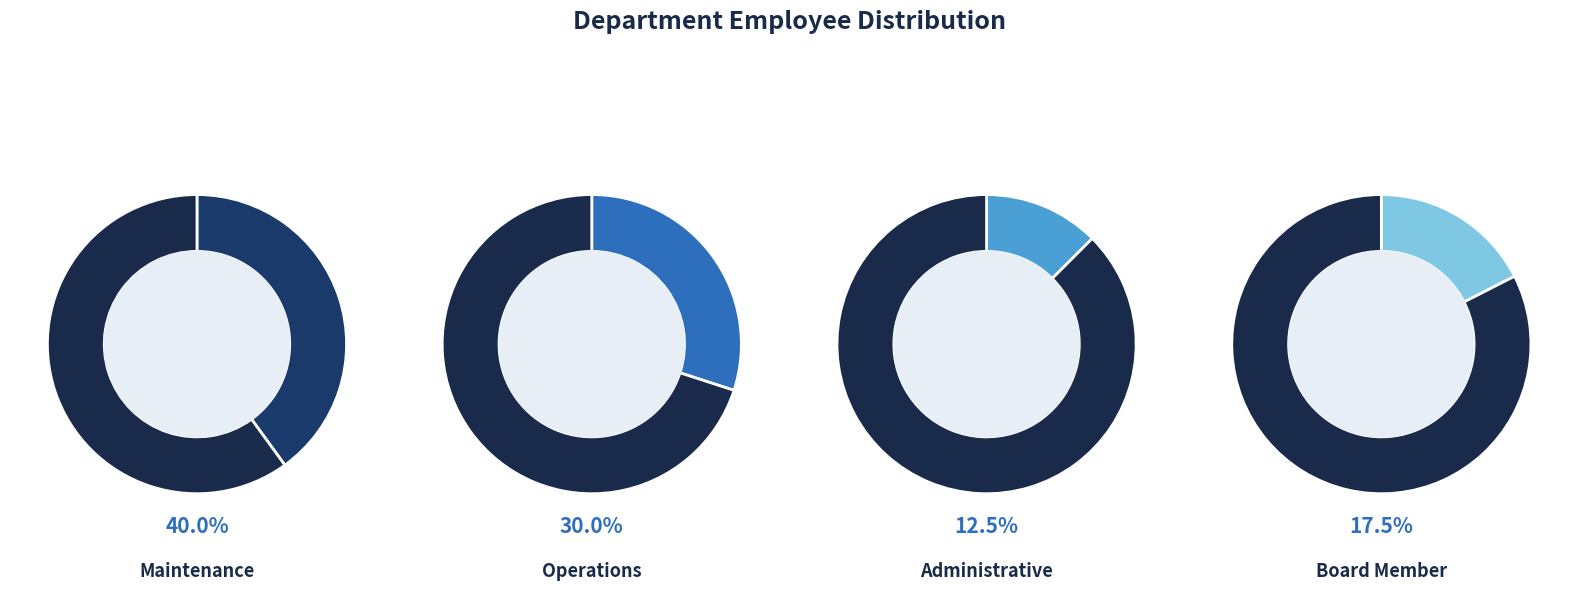

Which slice is the smallest?

Administrative